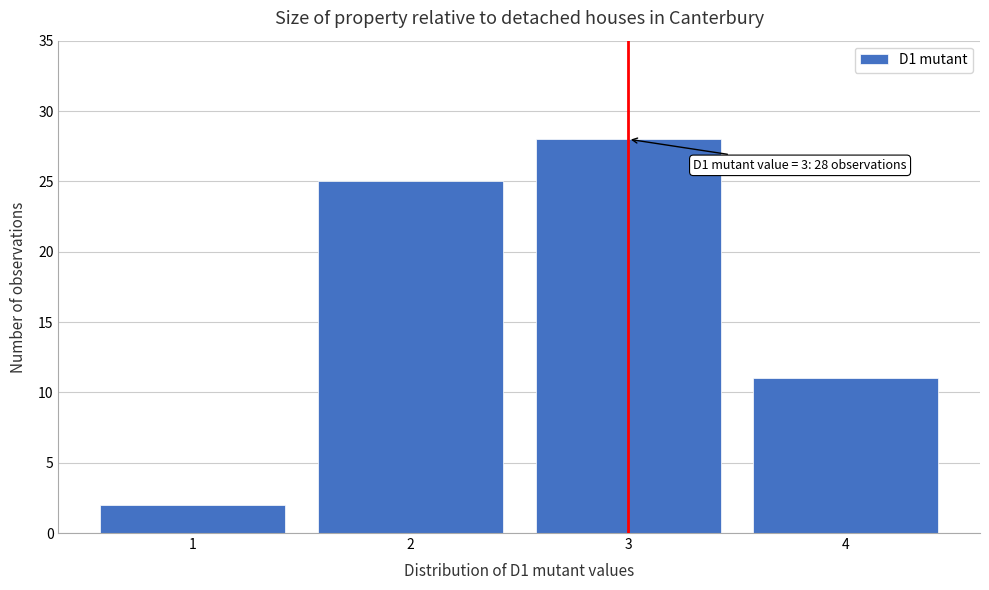

Over which range of the x-axis is the bar tallest?

2.5 to 3.5